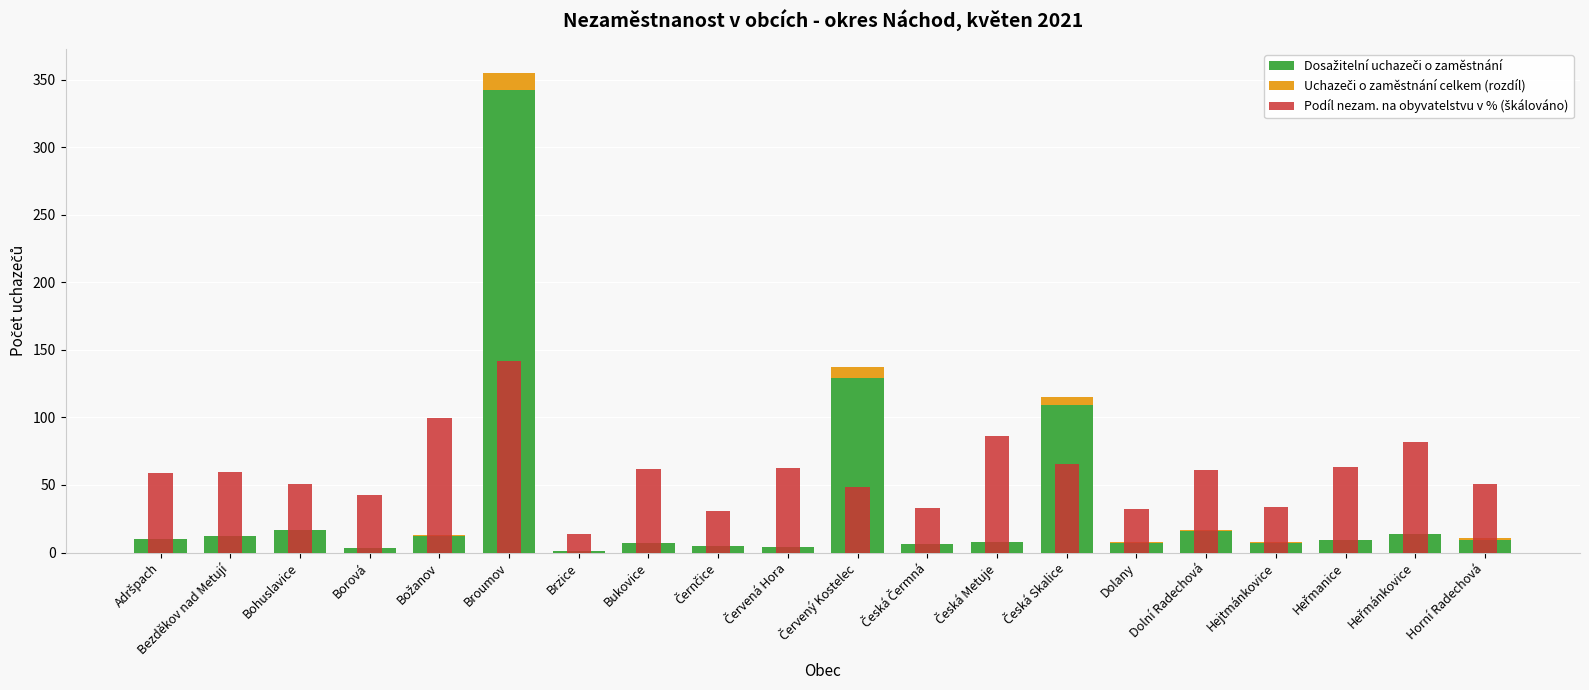

Which series changed the most between Bohuslavice and Černčice?

Podíl nezam. na obyvatelstvu v % (škálováno)